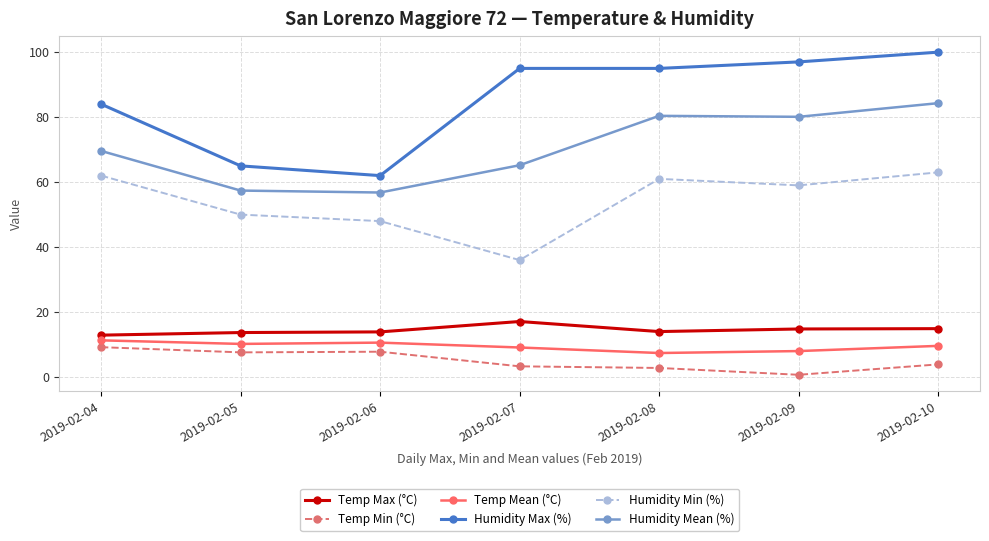

Which series has the largest total across all categories?

Humidity Max (%)